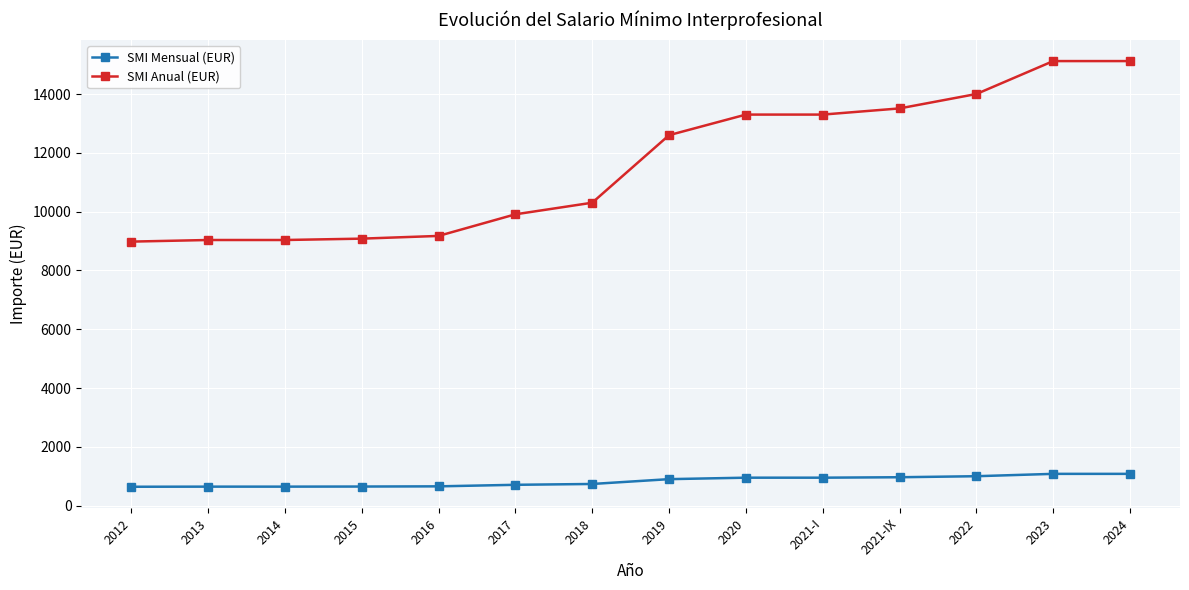

At which label is SMI Anual (EUR) closest to 12049?

2019